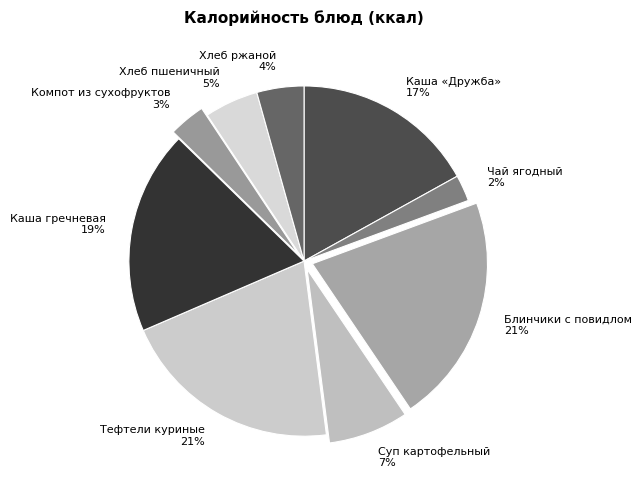

Do Компот из сухофруктов and Каша гречневая together represent more than half of the pie?

No